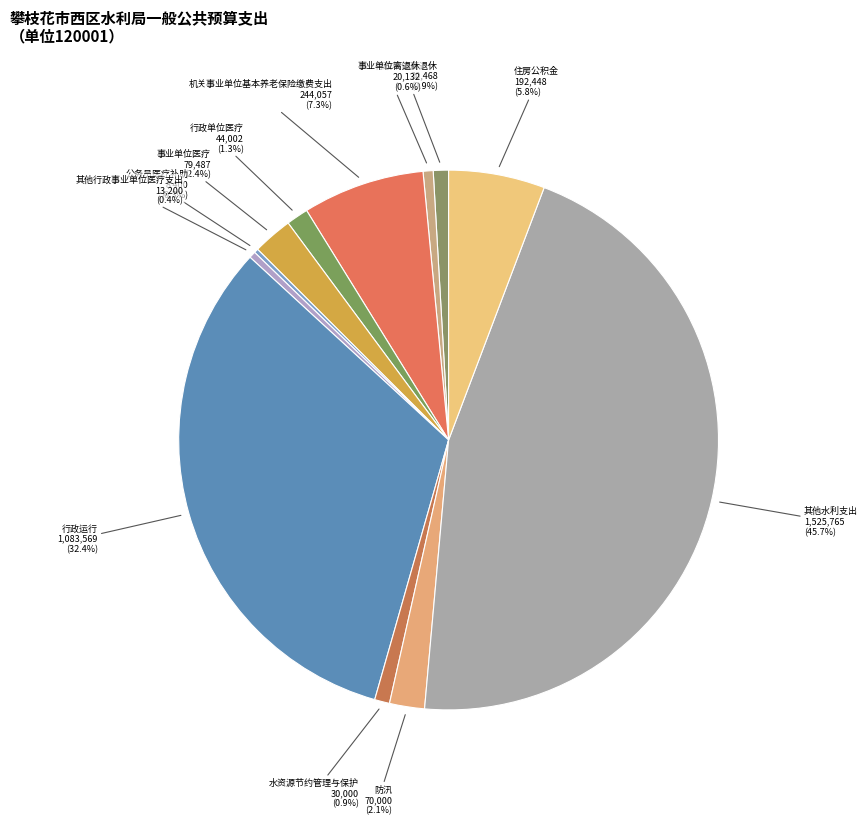

Rank the categories by value from lowest to highest.

2101103-公务员医疗补助, 2101199-其他行政事业单位医疗支出(120001), 2080502-事业单位离退休, 2130311-水资源节约管理与保护, 2080501-行政单位离退休, 2101101-行政单位医疗, 2130314-防汛(120001), 2101102-事业单位医疗(120001), 2210201-住房公积金(120001), 2080505-机关事业单位基本养老保险缴费支出(120001), 2130301-行政运行, 2130399-其他水利支出(120001)